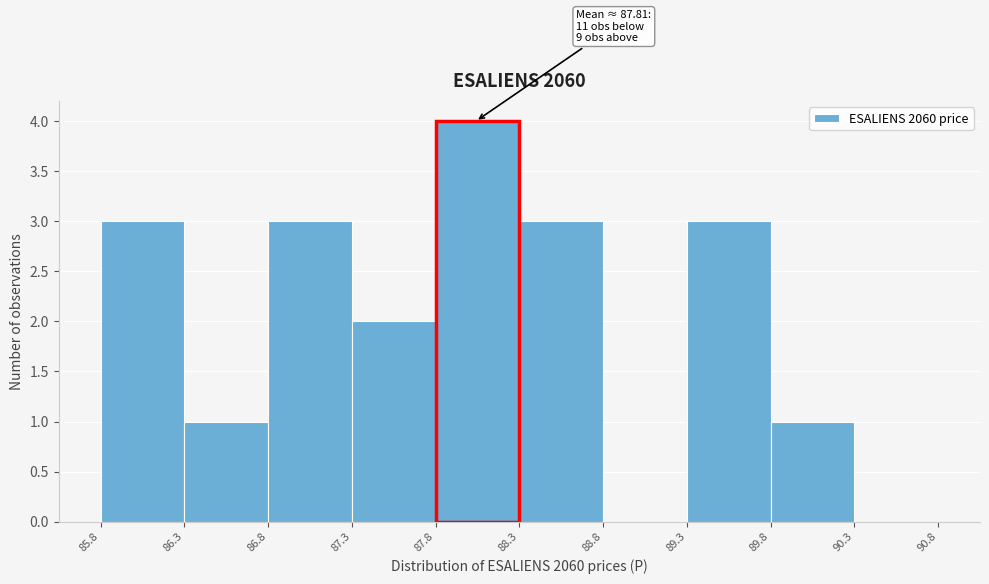

Over which range of the x-axis is the bar tallest?

87.8 to 88.3